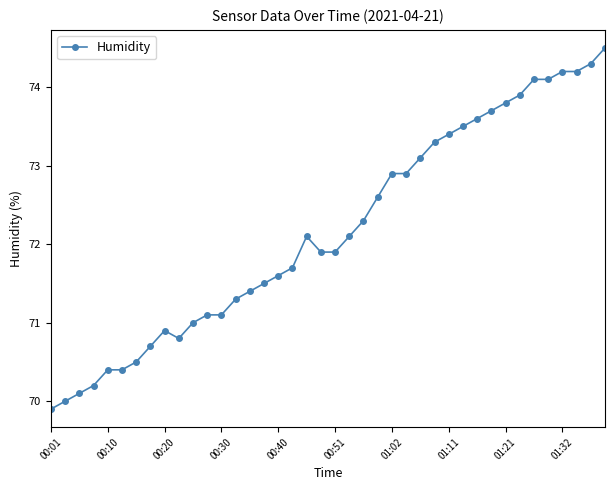

What is the value of the 22nd point from the left?

72.1